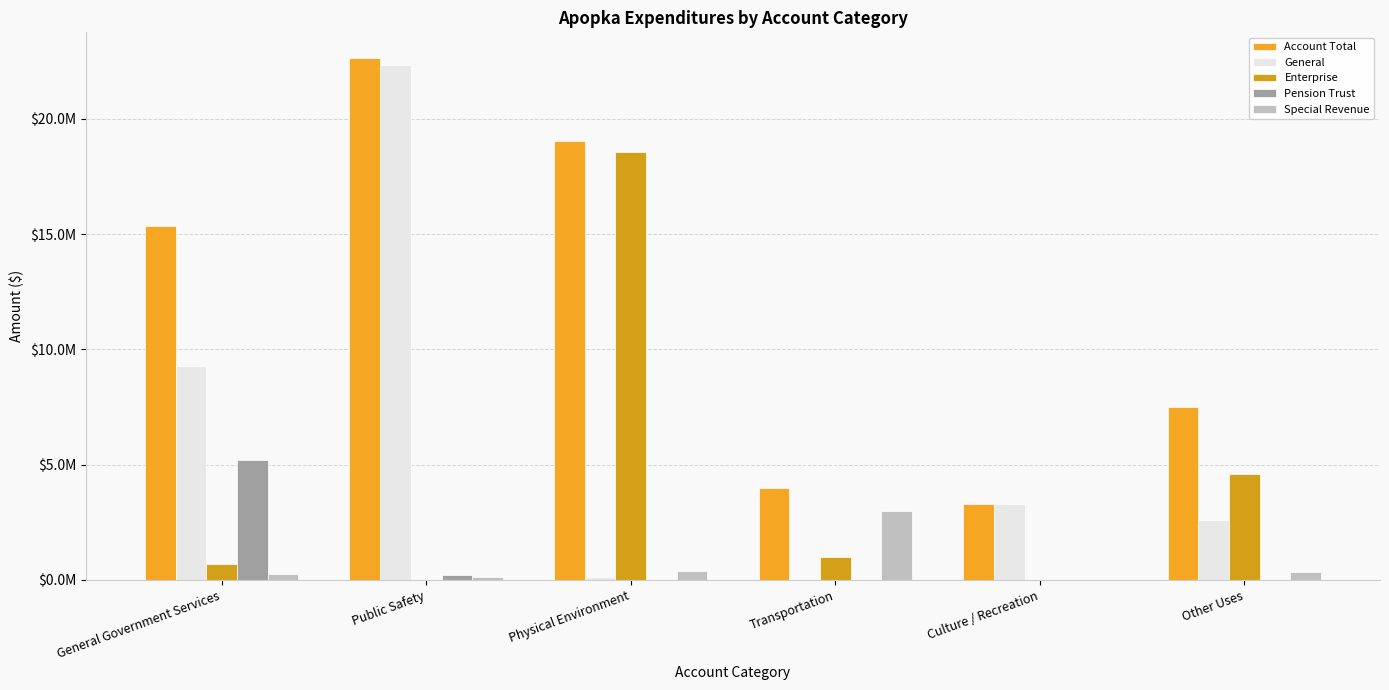

Are the bars grouped side by side (vs. stacked)?

Yes